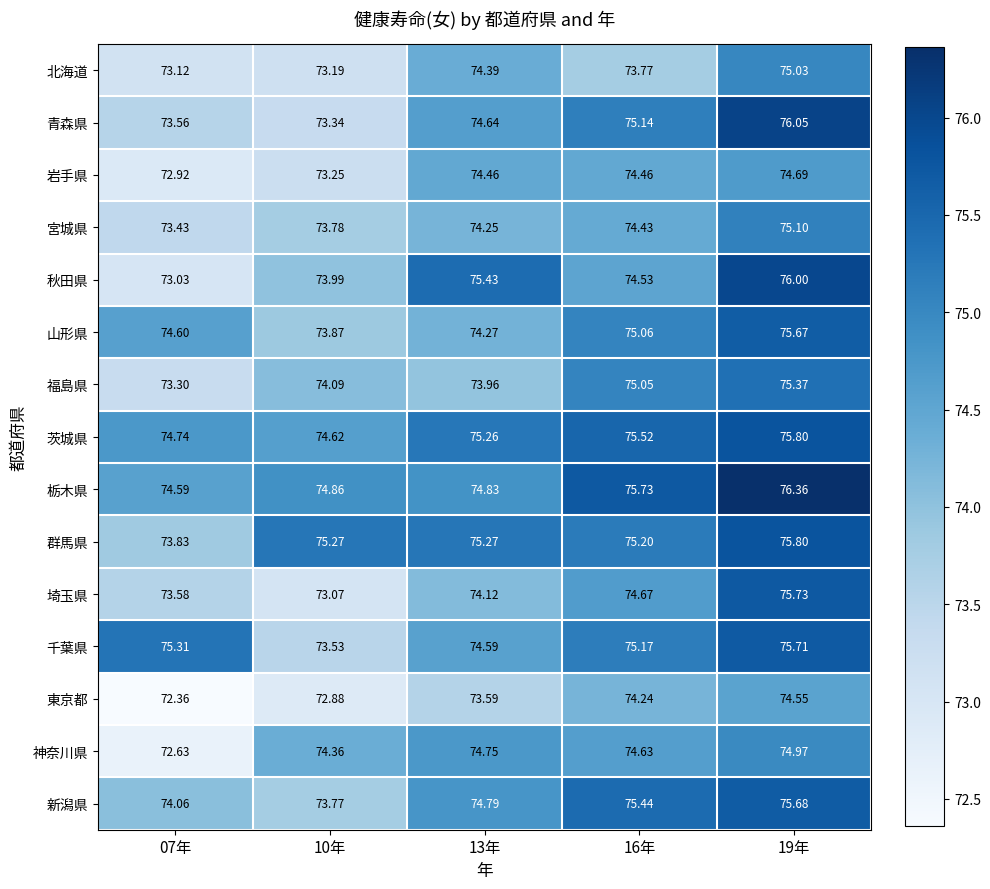

Which series has the largest total across all categories?

栃木県